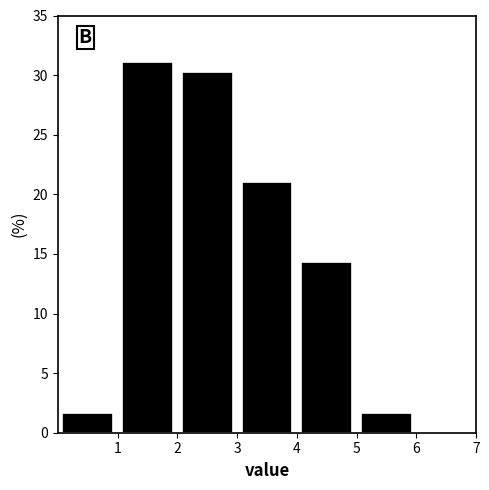

Reading left to right, list every bar in this chart as the range it spans on the x-axis followed by its height. The values are not printed on the chart, so give them approximately, as read against the axis.

0 to 1: 1.5
1 to 2: 31.0
2 to 3: 30.5
3 to 4: 21.0
4 to 5: 14.5
5 to 6: 1.5
6 to 7: 0